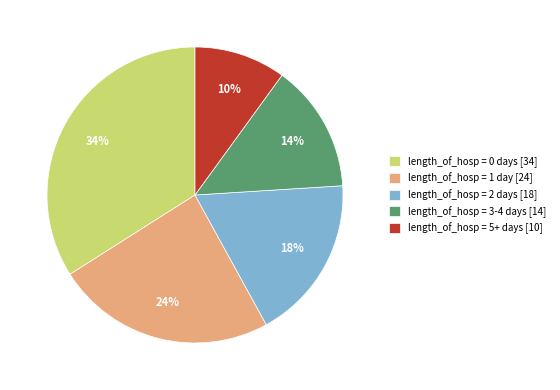

Is length_of_hosp = 3-4 days [14] the majority of the pie?

No